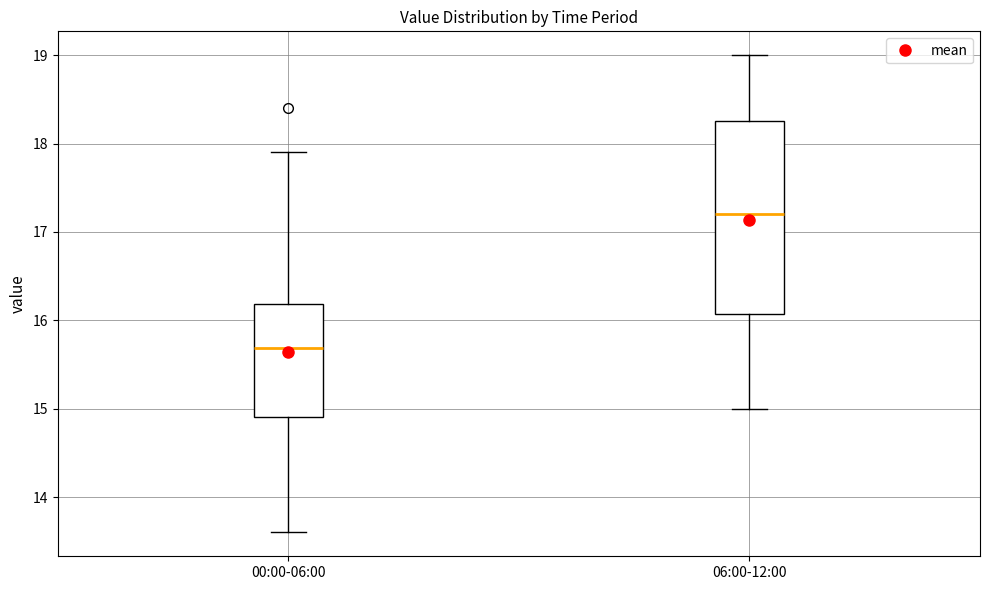

Reading left to right, read every box against the y-axis: the position of its median line, the range the box covers, and the ends of its whiskers. The values are not printed on the chart, so give them approximately, as read against the axis.

00:00-06:00: median 15.7, box 14.9 to 16.2, whiskers 13.6 to 17.9
06:00-12:00: median 17.2, box 16.1 to 18.3, whiskers 15.0 to 19.0